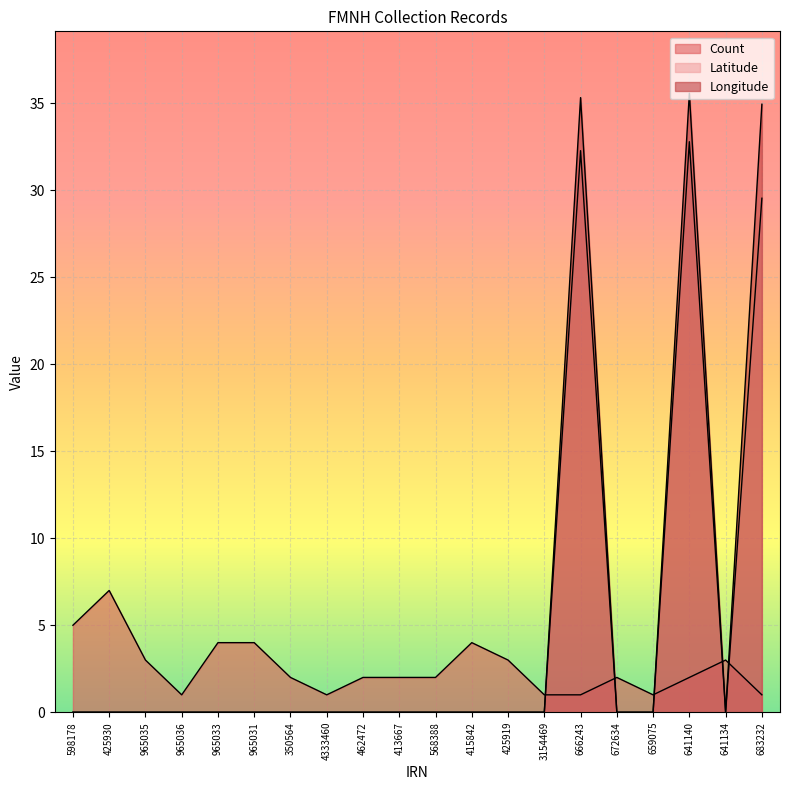

The Count series shows 3.5 at 641140. True or false?

False